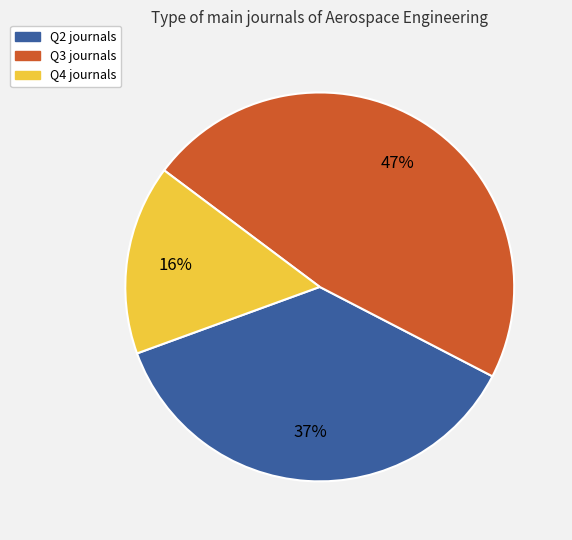

To the nearest percent, what percentage of the pie is Q4?

16%